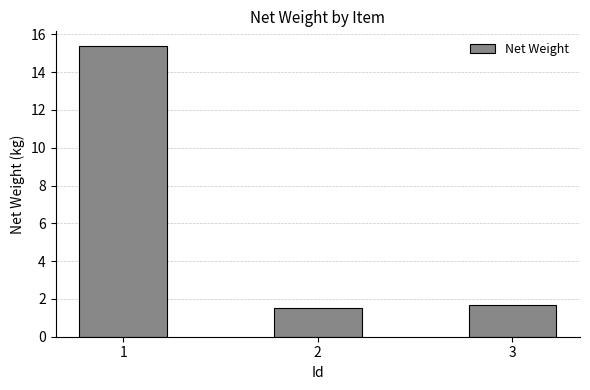

What is the smallest value displayed?

1.5